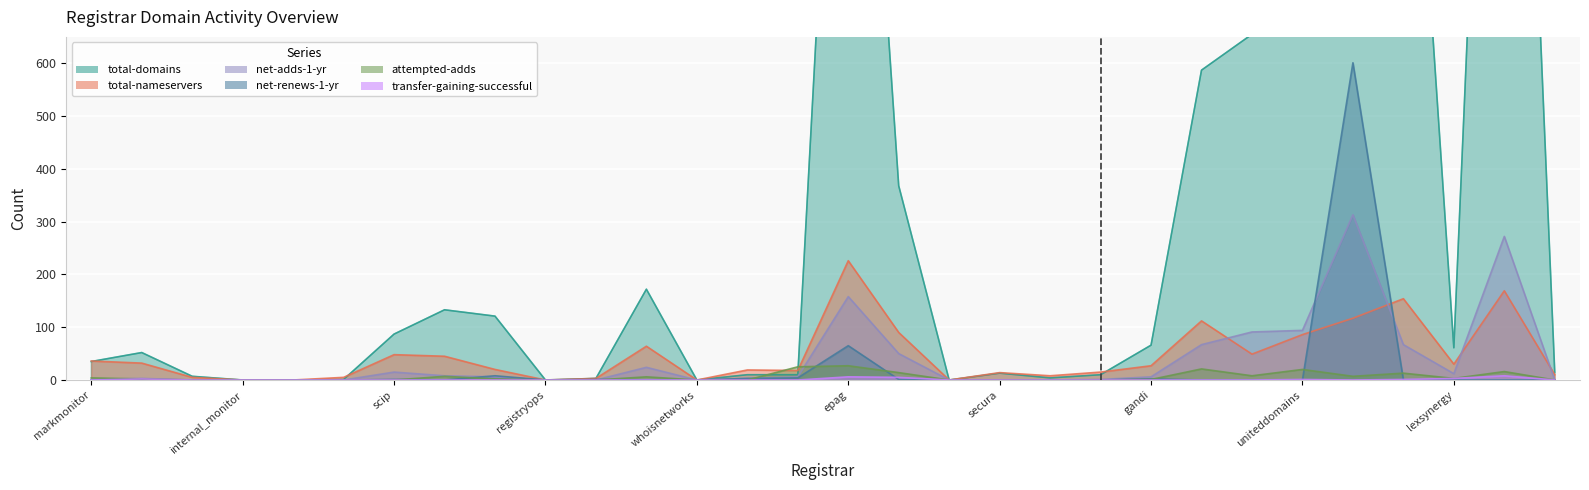

At which category does net-adds-1-yr reach its first local peak?

1api